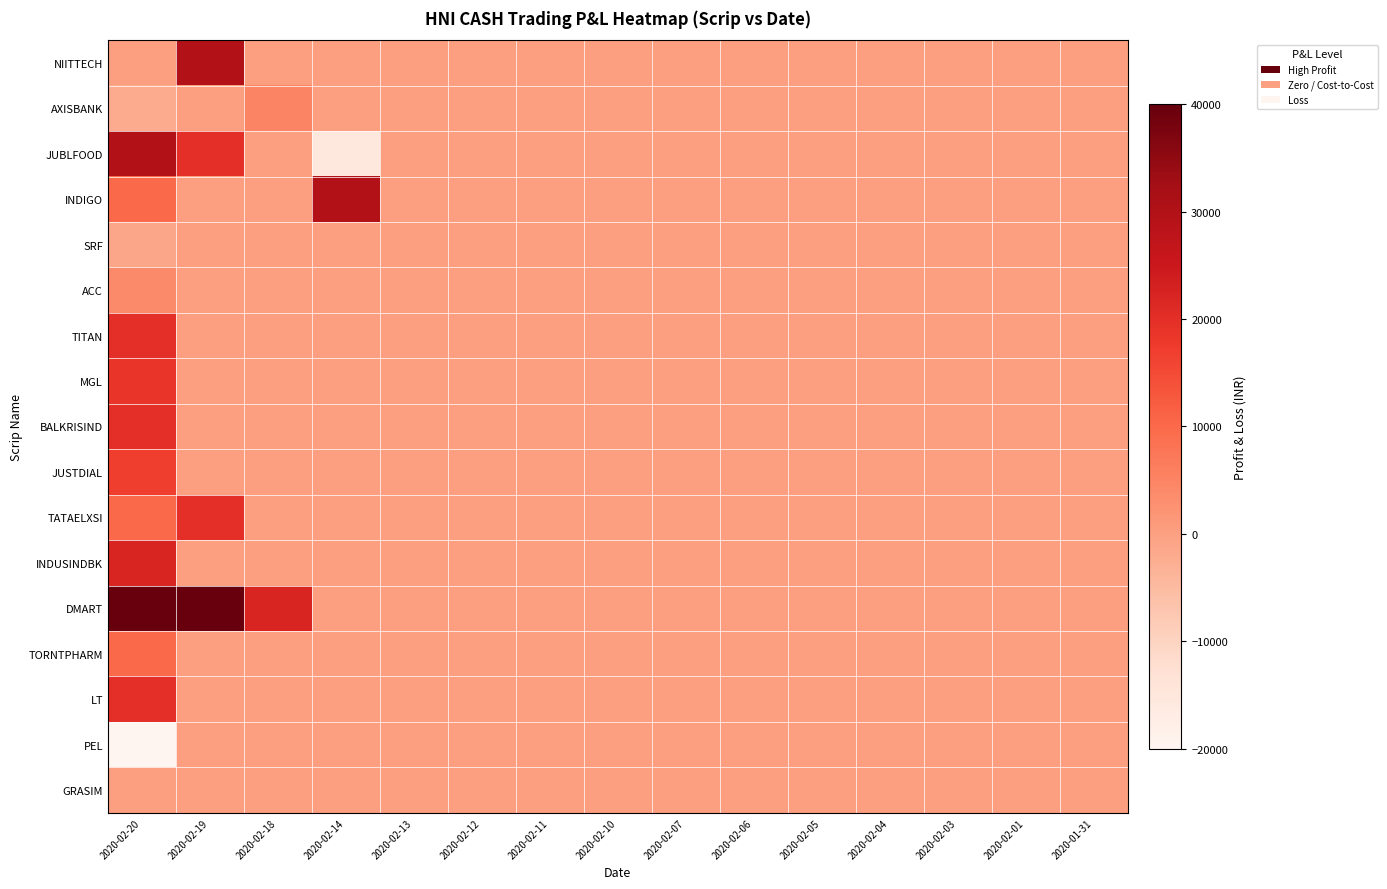

Reading left to right, transcribe all the data shown in this chart.

NIITTECH: 2020-02-20=0	2020-02-19=30000	2020-02-18=0	2020-02-14=0	2020-02-13=0	2020-02-12=0	2020-02-11=0	2020-02-10=0	2020-02-07=0	2020-02-06=0	2020-02-05=0	2020-02-04=0	2020-02-03=0	2020-02-01=0	2020-01-31=0
AXISBANK: 2020-02-20=-2000	2020-02-19=0	2020-02-18=5000	2020-02-14=0	2020-02-13=0	2020-02-12=0	2020-02-11=0	2020-02-10=0	2020-02-07=0	2020-02-06=0	2020-02-05=0	2020-02-04=0	2020-02-03=0	2020-02-01=0	2020-01-31=0
JUBLFOOD: 2020-02-20=30000	2020-02-19=20000	2020-02-18=0	2020-02-14=-15000	2020-02-13=0	2020-02-12=0	2020-02-11=0	2020-02-10=0	2020-02-07=0	2020-02-06=0	2020-02-05=0	2020-02-04=0	2020-02-03=0	2020-02-01=0	2020-01-31=0
INDIGO: 2020-02-20=10000	2020-02-19=0	2020-02-18=0	2020-02-14=30000	2020-02-13=0	2020-02-12=0	2020-02-11=0	2020-02-10=0	2020-02-07=0	2020-02-06=0	2020-02-05=0	2020-02-04=0	2020-02-03=0	2020-02-01=0	2020-01-31=0
SRF: 2020-02-20=-1250	2020-02-19=0	2020-02-18=0	2020-02-14=0	2020-02-13=0	2020-02-12=0	2020-02-11=0	2020-02-10=0	2020-02-07=0	2020-02-06=0	2020-02-05=0	2020-02-04=0	2020-02-03=0	2020-02-01=0	2020-01-31=0
ACC: 2020-02-20=4000	2020-02-19=0	2020-02-18=0	2020-02-14=0	2020-02-13=0	2020-02-12=0	2020-02-11=0	2020-02-10=0	2020-02-07=0	2020-02-06=0	2020-02-05=0	2020-02-04=0	2020-02-03=0	2020-02-01=0	2020-01-31=0
TITAN: 2020-02-20=20000	2020-02-19=0	2020-02-18=0	2020-02-14=0	2020-02-13=0	2020-02-12=0	2020-02-11=0	2020-02-10=0	2020-02-07=0	2020-02-06=0	2020-02-05=0	2020-02-04=0	2020-02-03=0	2020-02-01=0	2020-01-31=0
MGL: 2020-02-20=18800	2020-02-19=0	2020-02-18=0	2020-02-14=0	2020-02-13=0	2020-02-12=0	2020-02-11=0	2020-02-10=0	2020-02-07=0	2020-02-06=0	2020-02-05=0	2020-02-04=0	2020-02-03=0	2020-02-01=0	2020-01-31=0
BALKRISIND: 2020-02-20=20000	2020-02-19=0	2020-02-18=0	2020-02-14=0	2020-02-13=0	2020-02-12=0	2020-02-11=0	2020-02-10=0	2020-02-07=0	2020-02-06=0	2020-02-05=0	2020-02-04=0	2020-02-03=0	2020-02-01=0	2020-01-31=0
JUSTDIAL: 2020-02-20=17000	2020-02-19=0	2020-02-18=0	2020-02-14=0	2020-02-13=0	2020-02-12=0	2020-02-11=0	2020-02-10=0	2020-02-07=0	2020-02-06=0	2020-02-05=0	2020-02-04=0	2020-02-03=0	2020-02-01=0	2020-01-31=0
TATAELXSI: 2020-02-20=10000	2020-02-19=20000	2020-02-18=0	2020-02-14=0	2020-02-13=0	2020-02-12=0	2020-02-11=0	2020-02-10=0	2020-02-07=0	2020-02-06=0	2020-02-05=0	2020-02-04=0	2020-02-03=0	2020-02-01=0	2020-01-31=0
INDUSINDBK: 2020-02-20=22000	2020-02-19=0	2020-02-18=0	2020-02-14=0	2020-02-13=0	2020-02-12=0	2020-02-11=0	2020-02-10=0	2020-02-07=0	2020-02-06=0	2020-02-05=0	2020-02-04=0	2020-02-03=0	2020-02-01=0	2020-01-31=0
DMART: 2020-02-20=40000	2020-02-19=40000	2020-02-18=22000	2020-02-14=0	2020-02-13=0	2020-02-12=0	2020-02-11=0	2020-02-10=0	2020-02-07=0	2020-02-06=0	2020-02-05=0	2020-02-04=0	2020-02-03=0	2020-02-01=0	2020-01-31=0
TORNTPHARM: 2020-02-20=10000	2020-02-19=0	2020-02-18=0	2020-02-14=0	2020-02-13=0	2020-02-12=0	2020-02-11=0	2020-02-10=0	2020-02-07=0	2020-02-06=0	2020-02-05=0	2020-02-04=0	2020-02-03=0	2020-02-01=0	2020-01-31=0
LT: 2020-02-20=20000	2020-02-19=0	2020-02-18=0	2020-02-14=0	2020-02-13=0	2020-02-12=0	2020-02-11=0	2020-02-10=0	2020-02-07=0	2020-02-06=0	2020-02-05=0	2020-02-04=0	2020-02-03=0	2020-02-01=0	2020-01-31=0
PEL: 2020-02-20=-20000	2020-02-19=0	2020-02-18=0	2020-02-14=0	2020-02-13=0	2020-02-12=0	2020-02-11=0	2020-02-10=0	2020-02-07=0	2020-02-06=0	2020-02-05=0	2020-02-04=0	2020-02-03=0	2020-02-01=0	2020-01-31=0
GRASIM: 2020-02-20=0	2020-02-19=0	2020-02-18=0	2020-02-14=0	2020-02-13=0	2020-02-12=0	2020-02-11=0	2020-02-10=0	2020-02-07=0	2020-02-06=0	2020-02-05=0	2020-02-04=0	2020-02-03=0	2020-02-01=0	2020-01-31=0